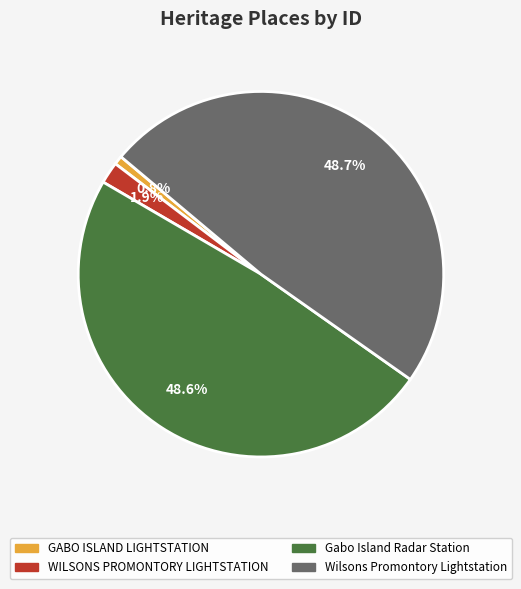

How many slices are in this pie chart?

4